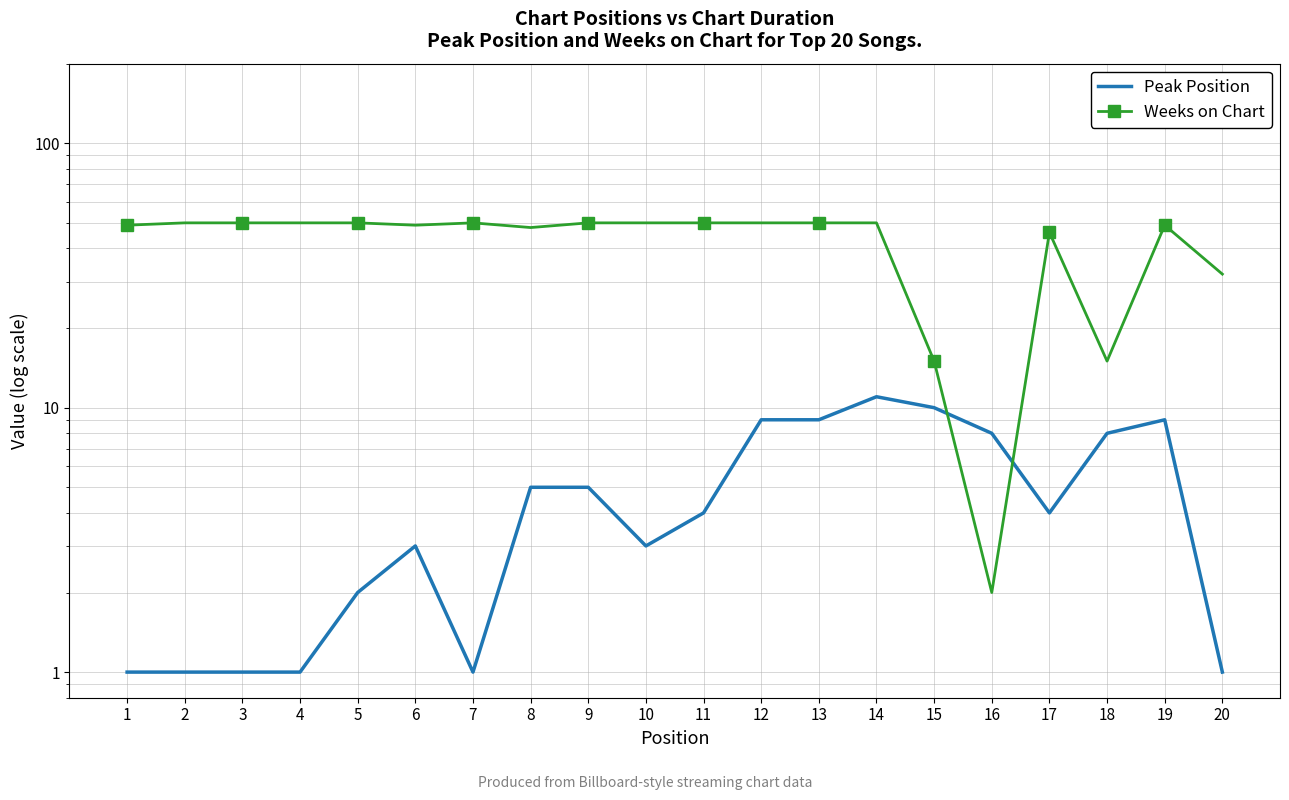

Rank the series at 16 from lowest to highest value.

Weeks on Chart, Peak Position